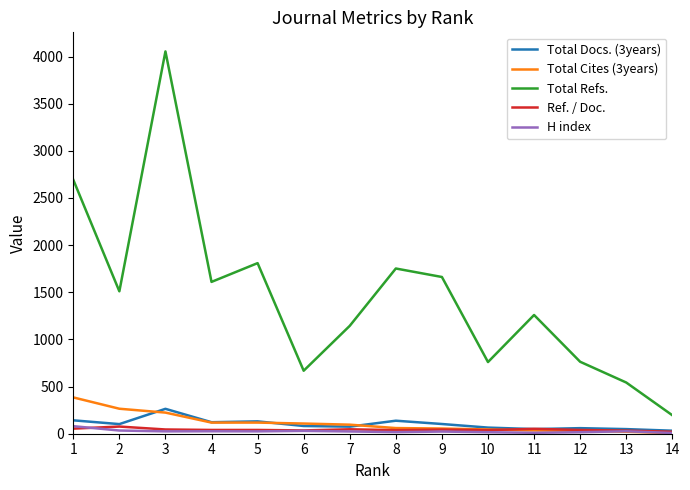

Is the value of H index at 10 greater than the value of Total Docs. (3years) at 2?

No